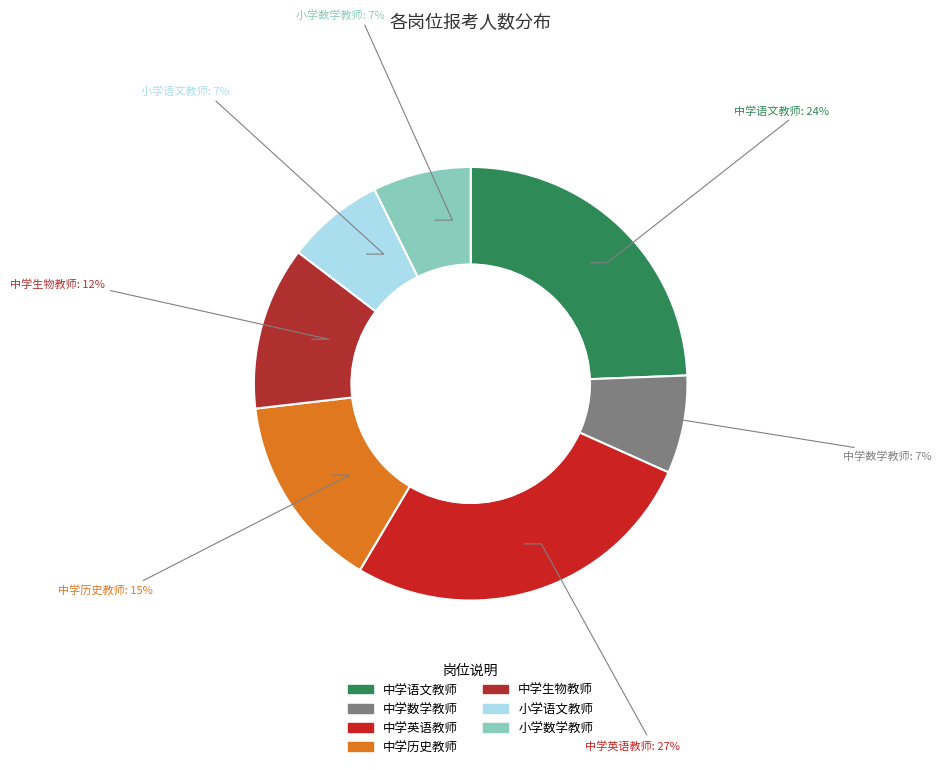

Is there any slice that represents more than half of the pie?

No